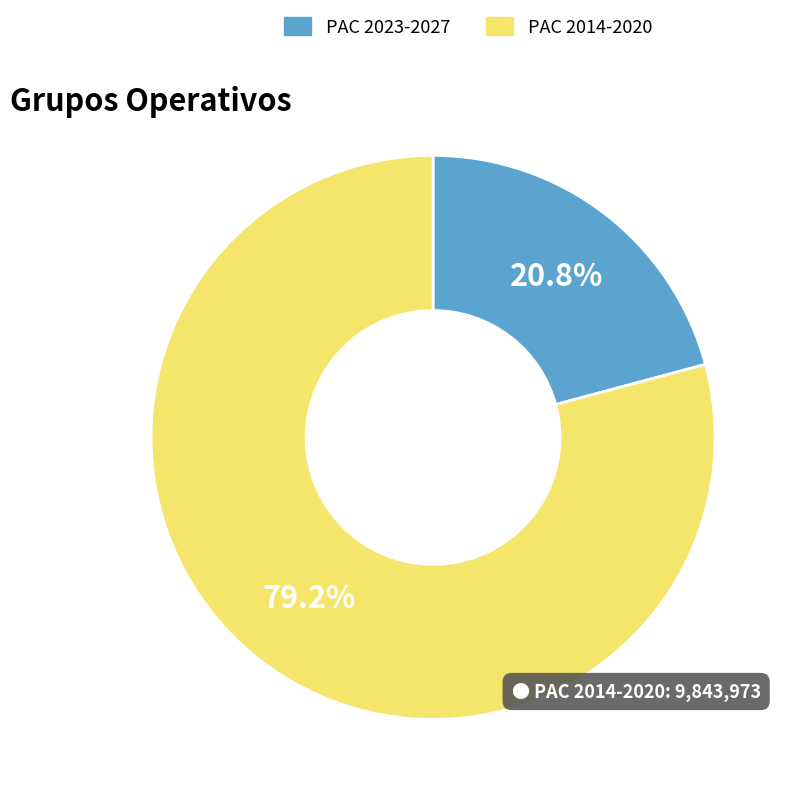

Rank the categories by value from lowest to highest.

PAC 2023-2027, PAC 2014-2020